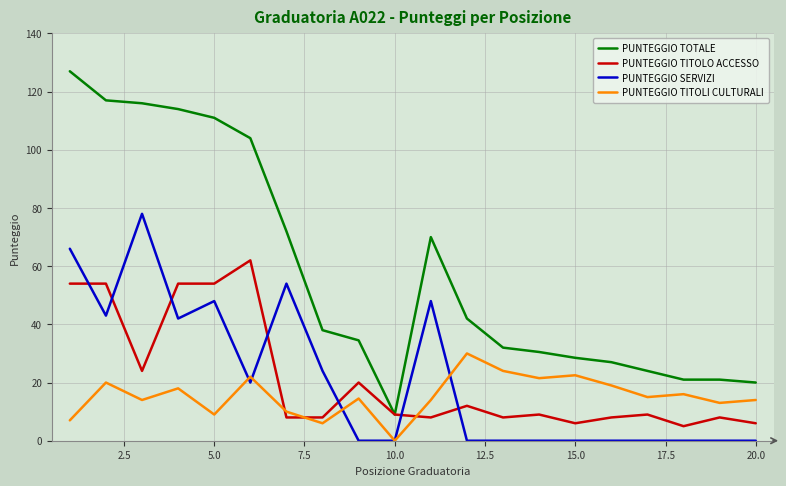

True or false: PUNTEGGIO TITOLI CULTURALI and PUNTEGGIO TITOLO ACCESSO cross at least once.

True